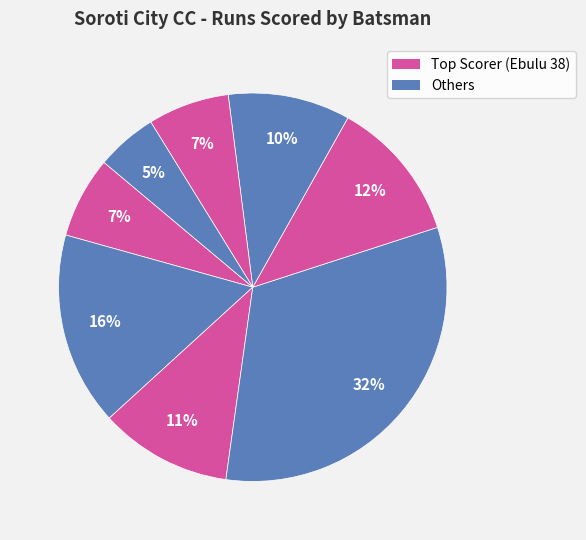

How many slices are in this pie chart?

8